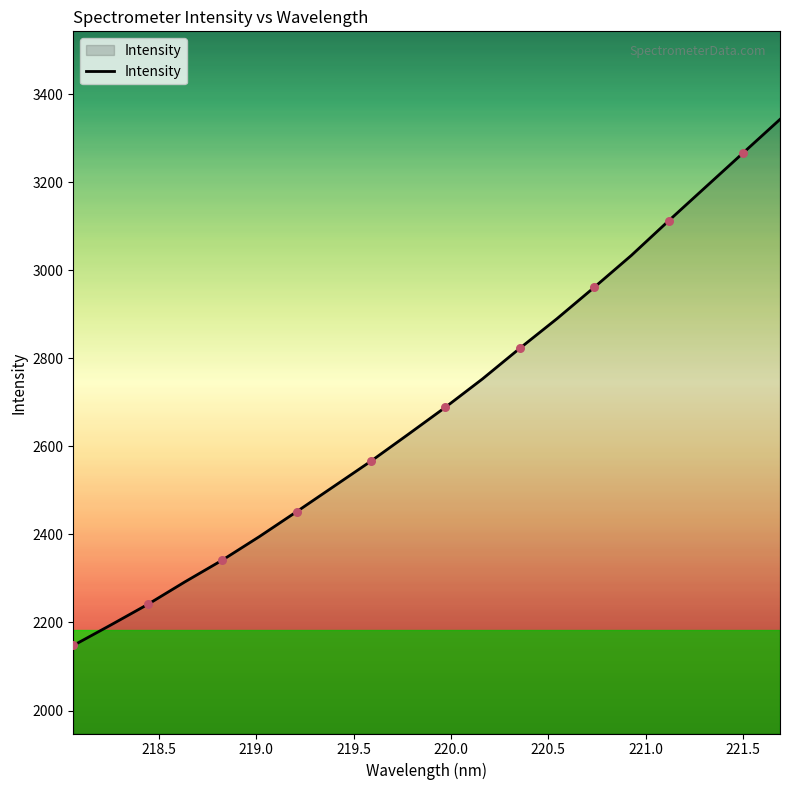

What is the greatest value displayed?

3342.9